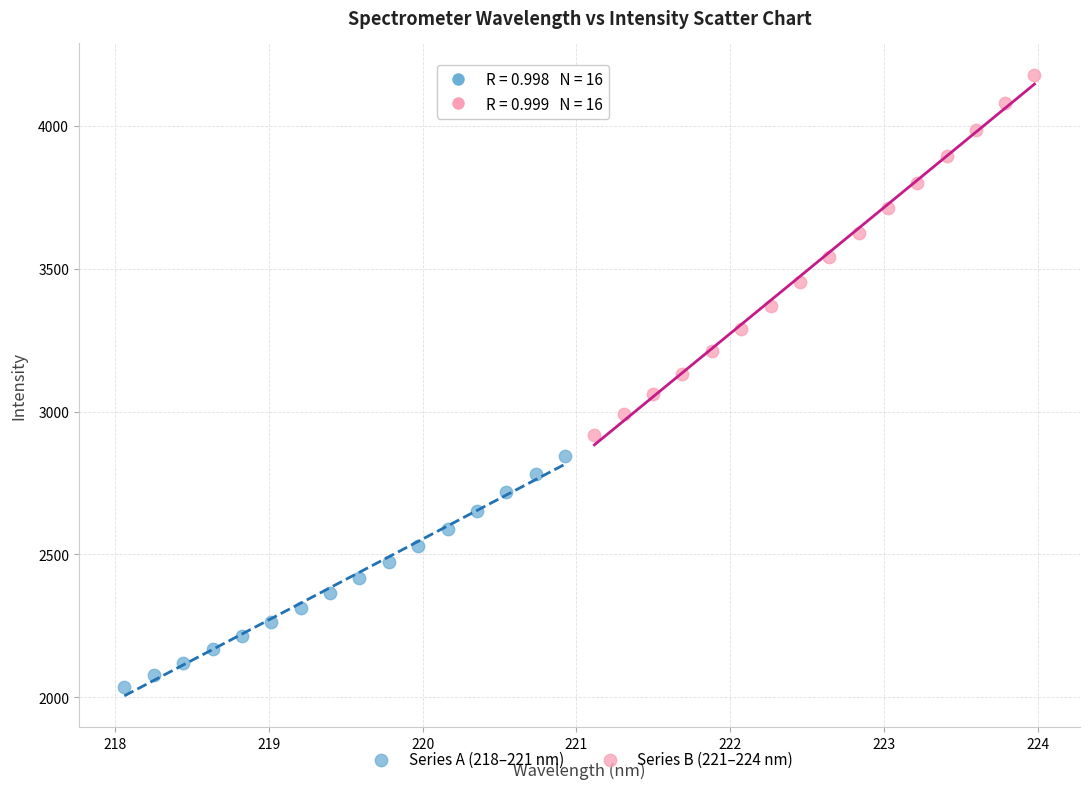

Which series reaches the maximum Y coordinate?

Series B (221–224 nm)